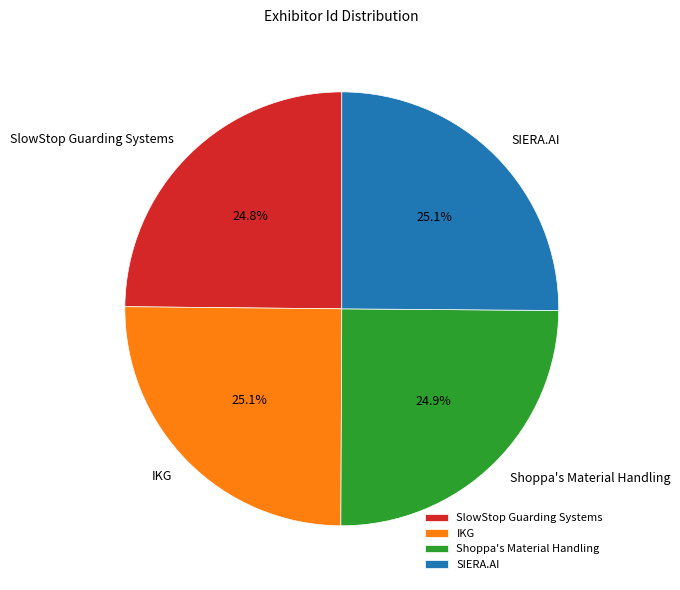

To the nearest percent, what is the combined percentage of SlowStop Guarding Systems and IKG?

50%